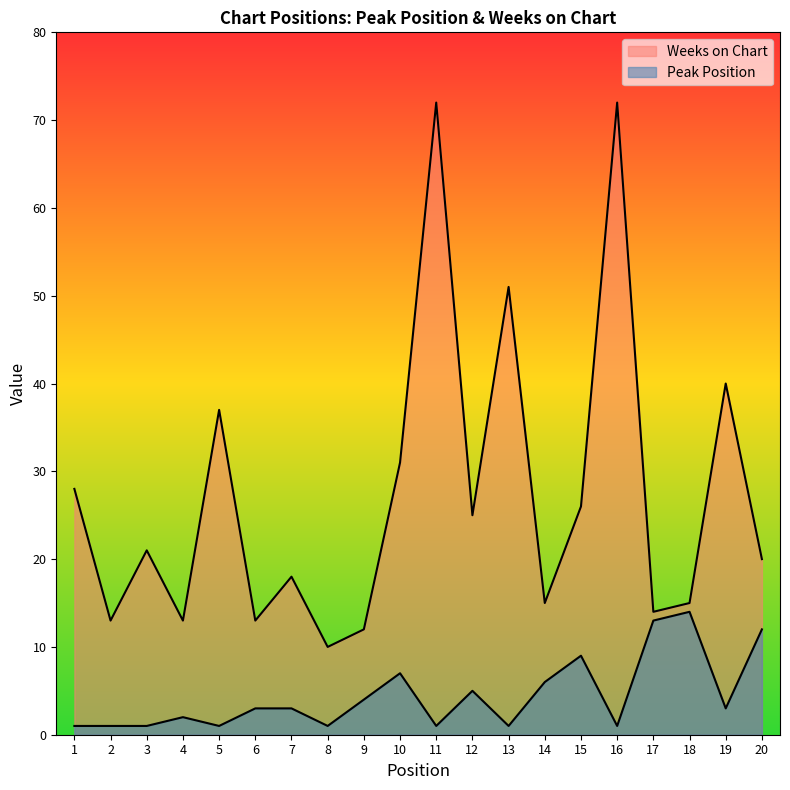

What is the average value of the Peak Position series?

4